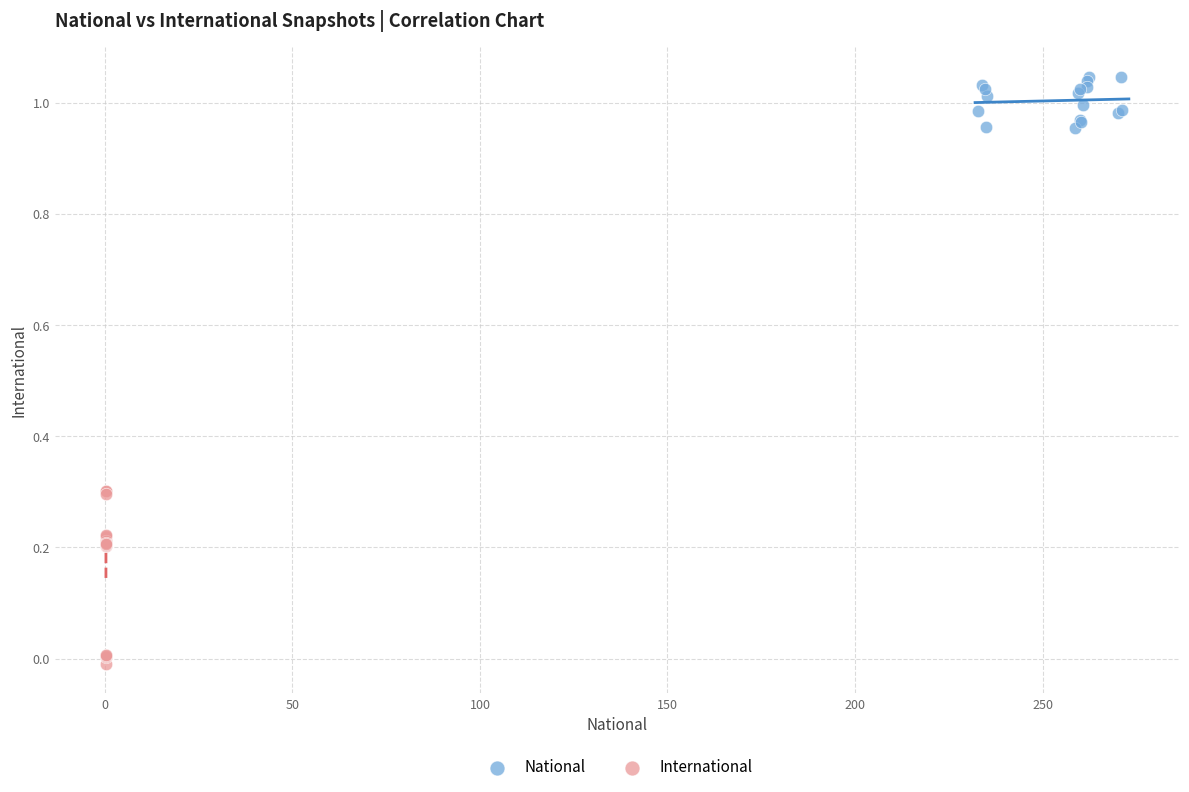

Which series has the widest spread of Y values?

International